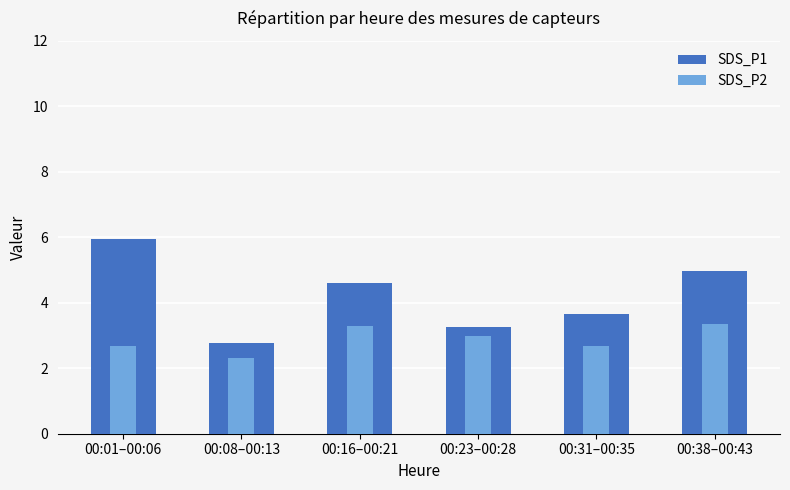

At which category is the sum across all series the highest?

00:01–00:06